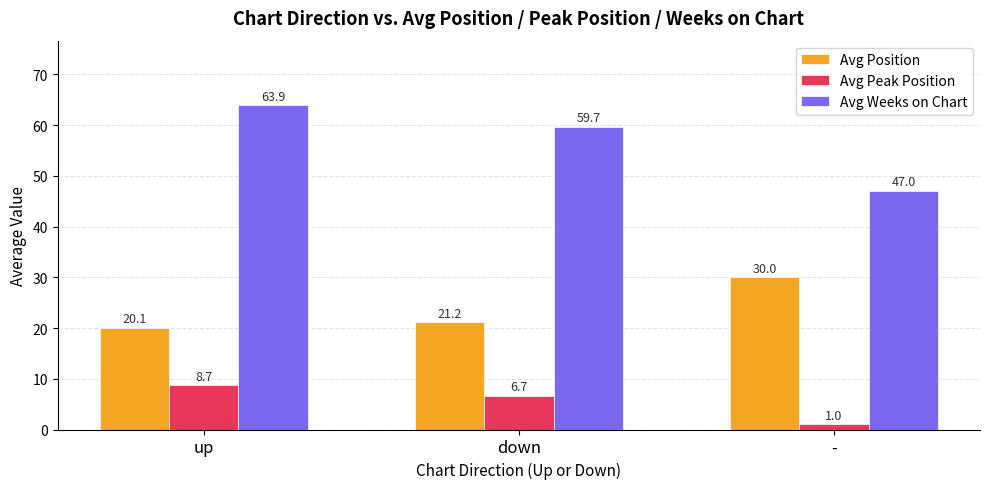

Rank the series by their maximum value, from lowest to highest.

Avg Peak Position, Avg Position, Avg Weeks on Chart